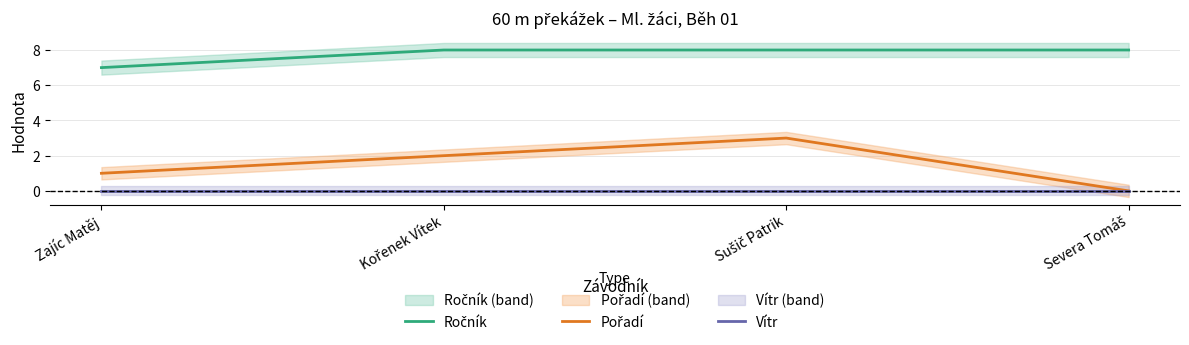

Which has a higher value, Zajíc Matěj or Kořenek Vítek?

Kořenek Vítek